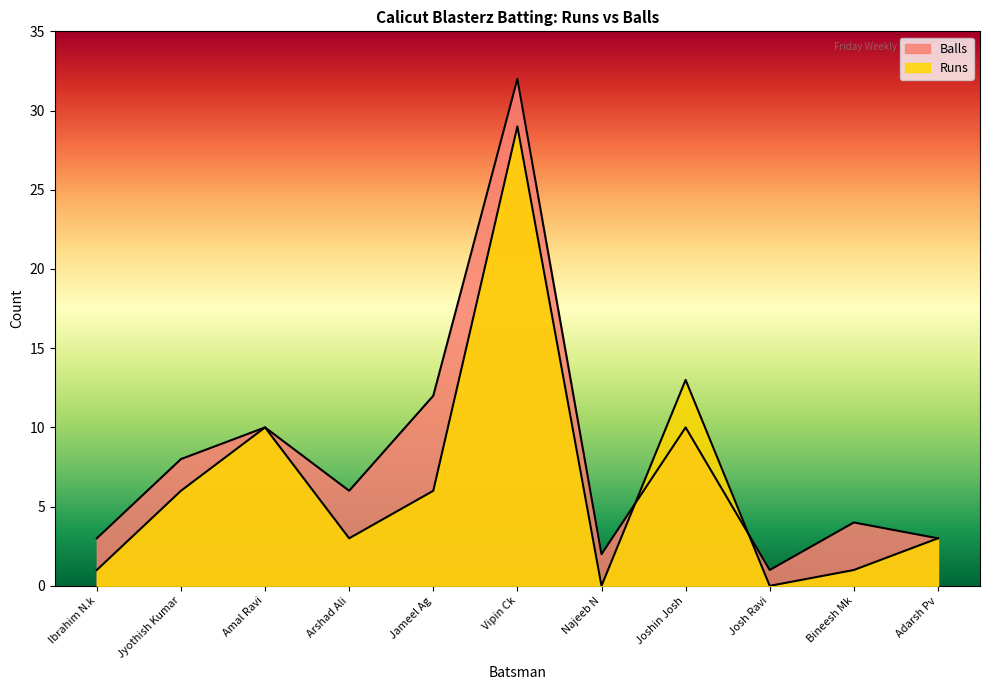

The Runs series shows 1 at Ibrahim N.k. True or false?

True